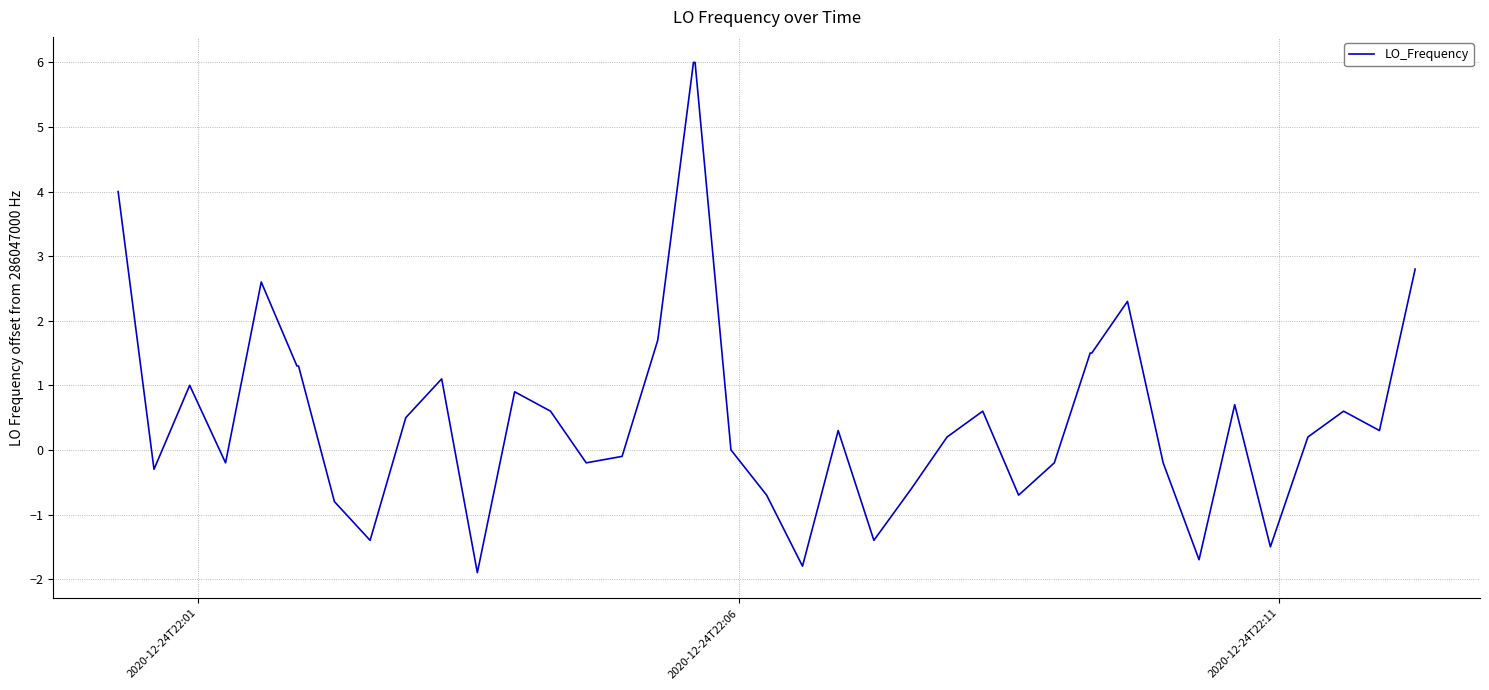

What is the difference between the maximum and minimum values?

7.9